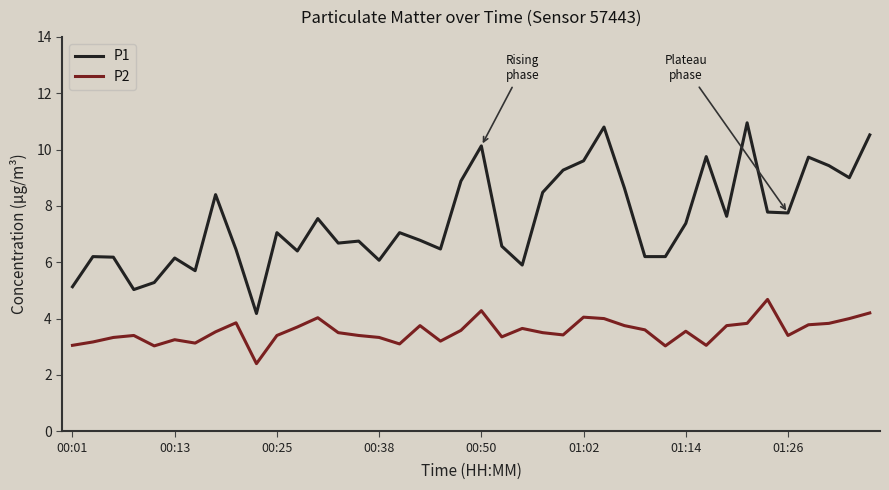

What is the sum of all P2 values?

141.8